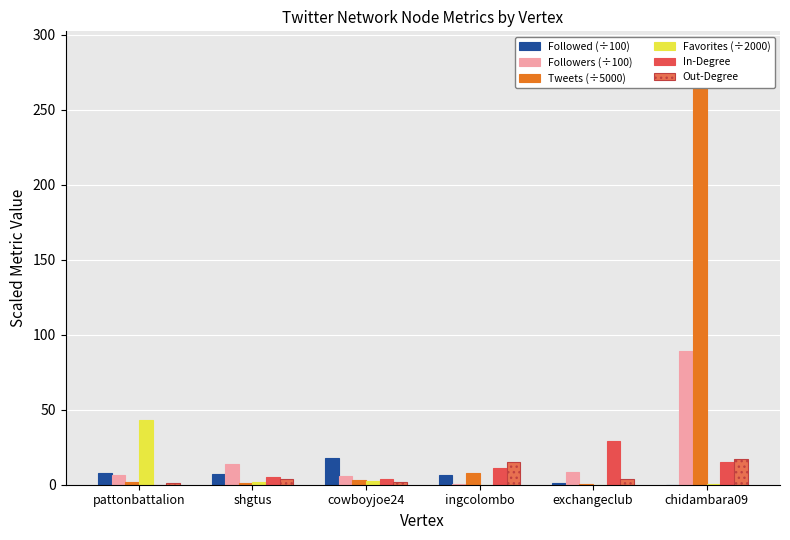

Reading left to right, what are all the values shown in this chart?

Followed: 7.7	6.9	17.8	6.7	1.3	0.1
Followers: 6.2	13.8	5.6	0.6	8.7	89.3
Tweets: 2.0	0.9	3.1	7.7	0.7	287.9
Favorites: 43.5	1.5	2.6	0.1	0.1	0.7
In-Degree: 0.0	5.0	4.0	11.0	29.0	15.0
Out-Degree: 1.0	4.0	2.0	15.0	4.0	17.0